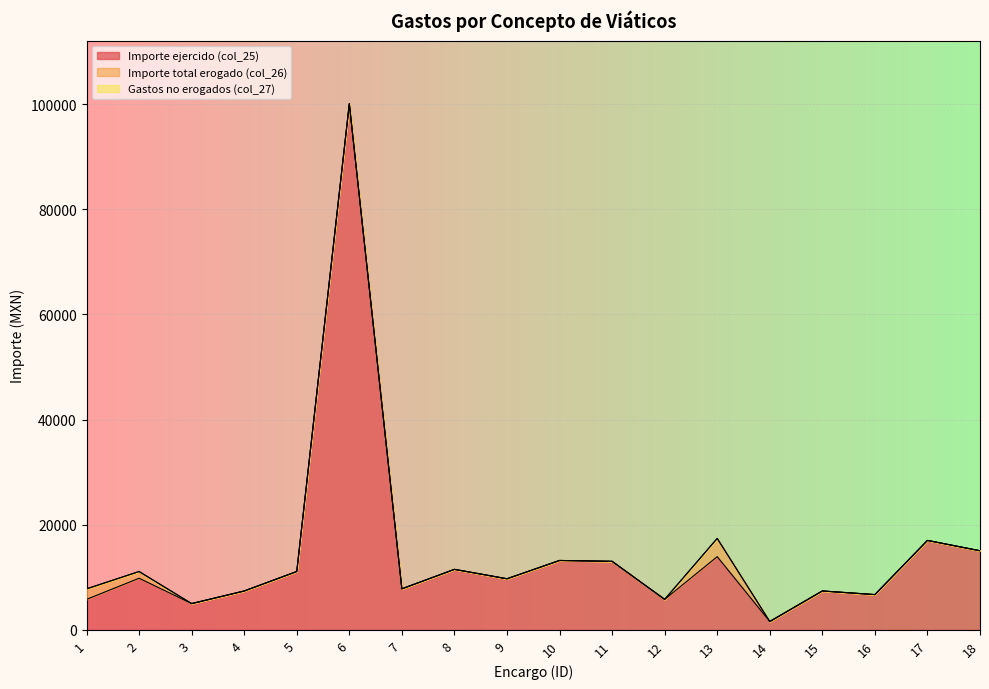

What is the total value across all series at 9?

9720.2